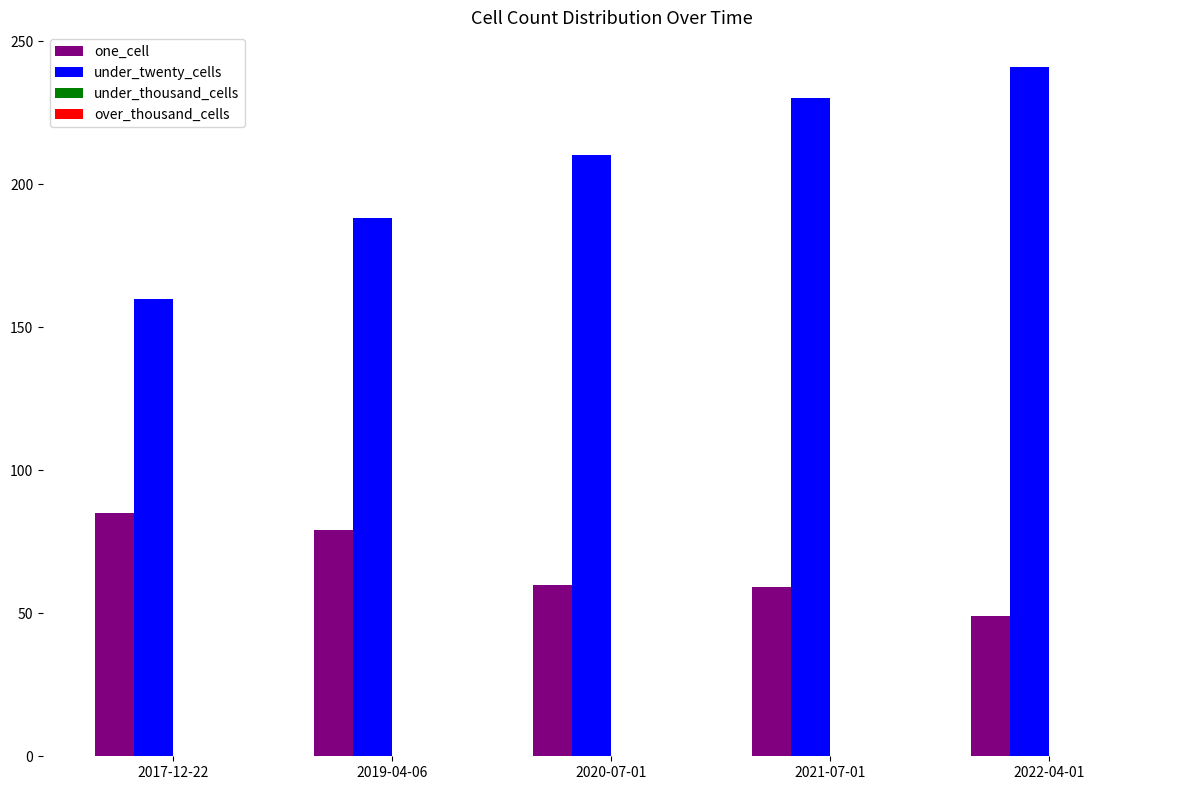

Rank the series at 2021-07-01 from highest to lowest value.

under_twenty_cells, one_cell